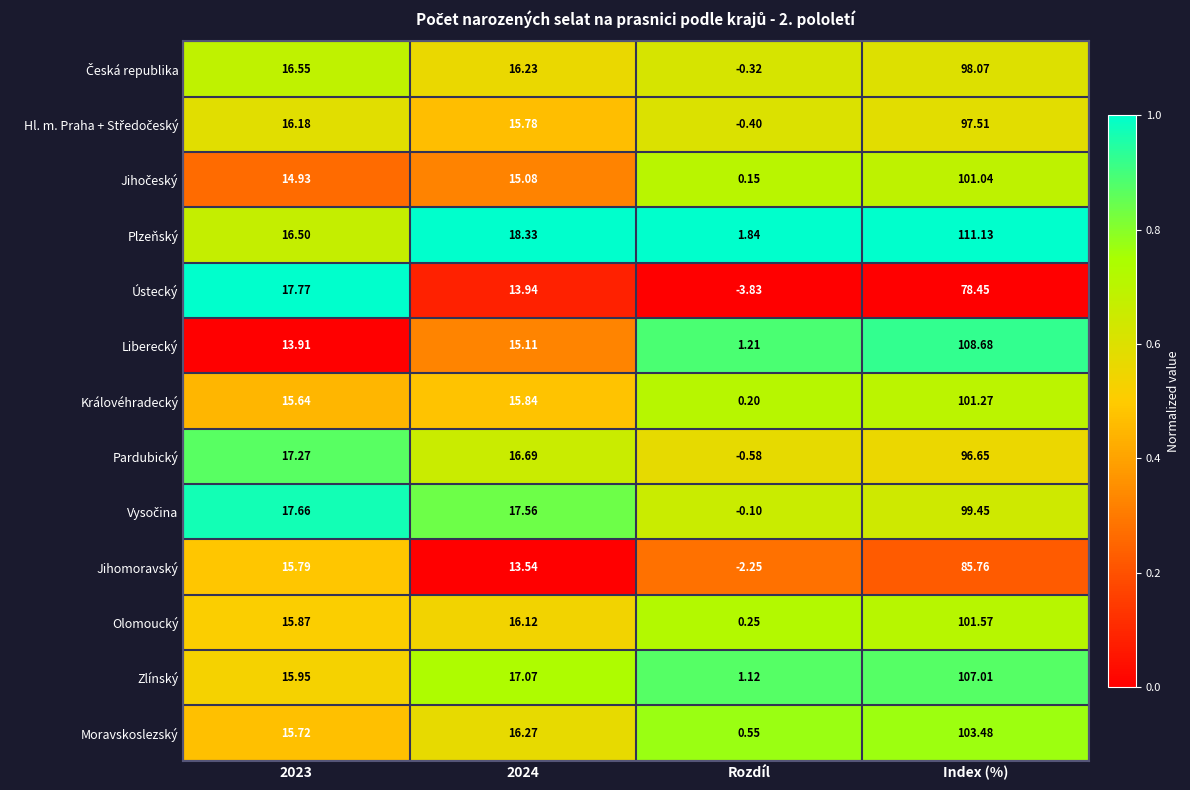

Which series has the largest total across all categories?

Plzeňský